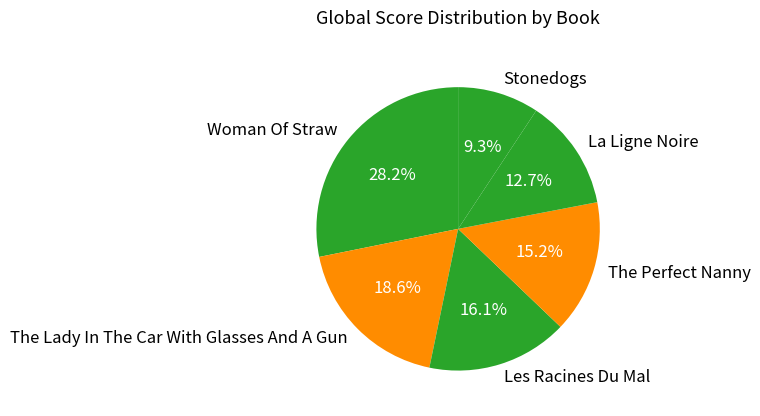

Is it true that The Lady In The Car With Glasses And A Gun is 10% of the pie?

False